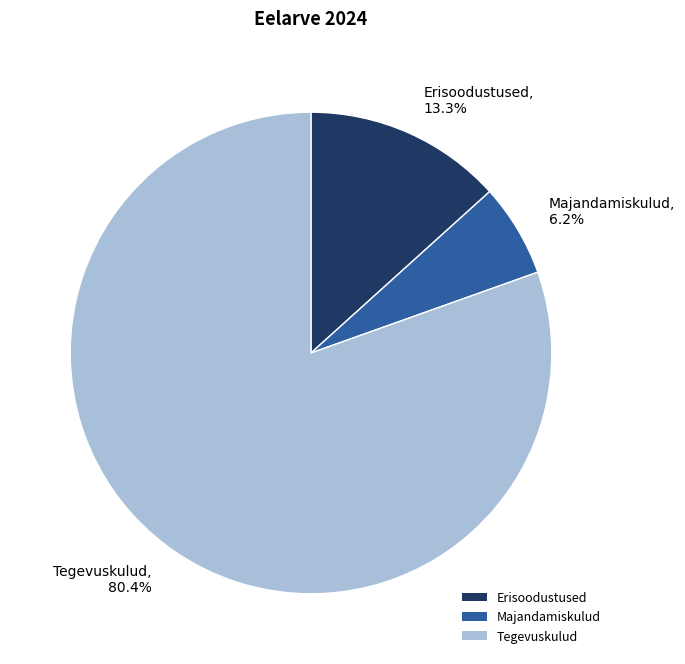

Which slice represents more than half of the pie?

Tegevuskulud